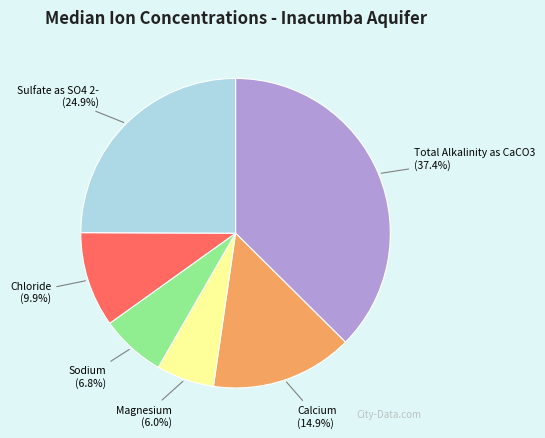

Rank the categories by value from lowest to highest.

Magnesium, Sodium, Chloride, Calcium, Sulfate as SO4 2-, Total Alkalinity as CaCO3